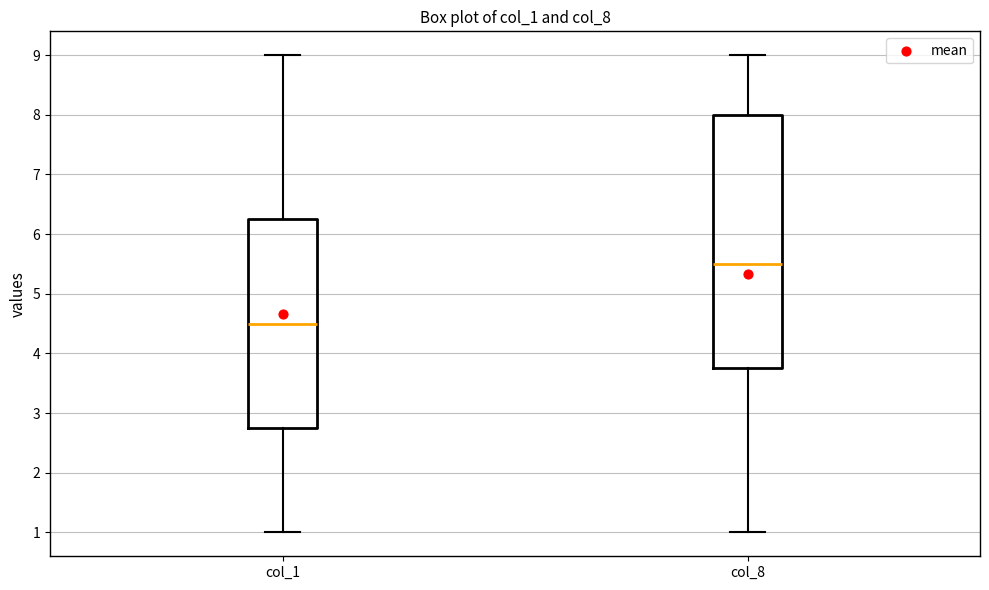

Which box's median line is the highest?

col_8